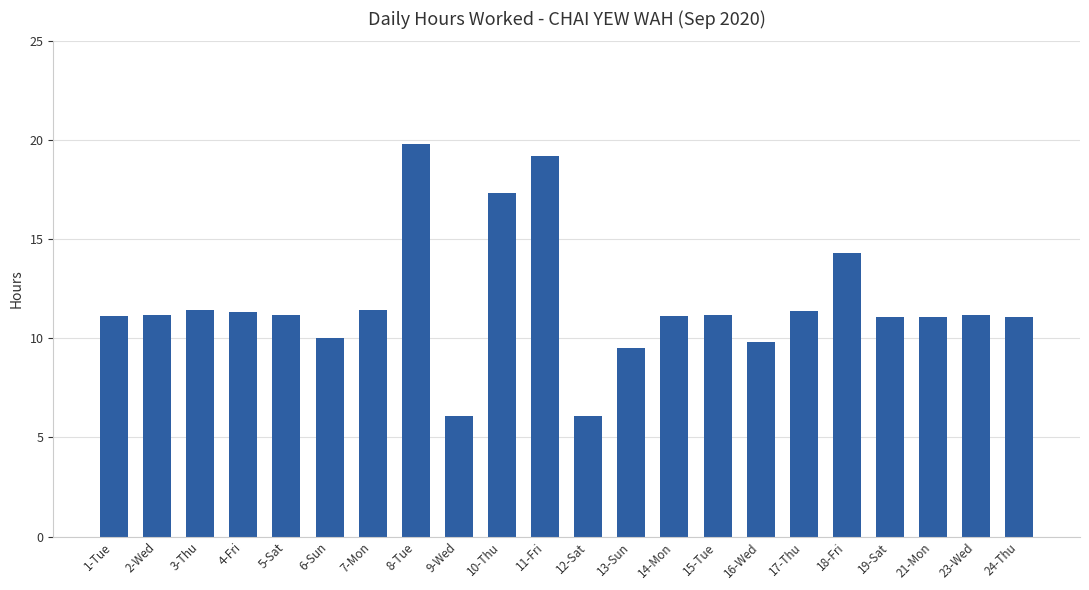

What is the sum of the values at 4-Fri and 2-Wed?

22.5